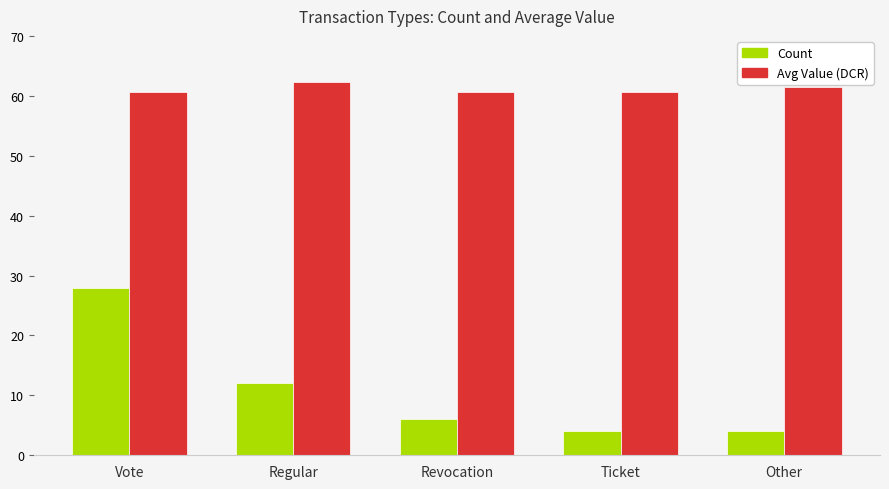

True or false: Count has a value of 13.0 at Vote.

False